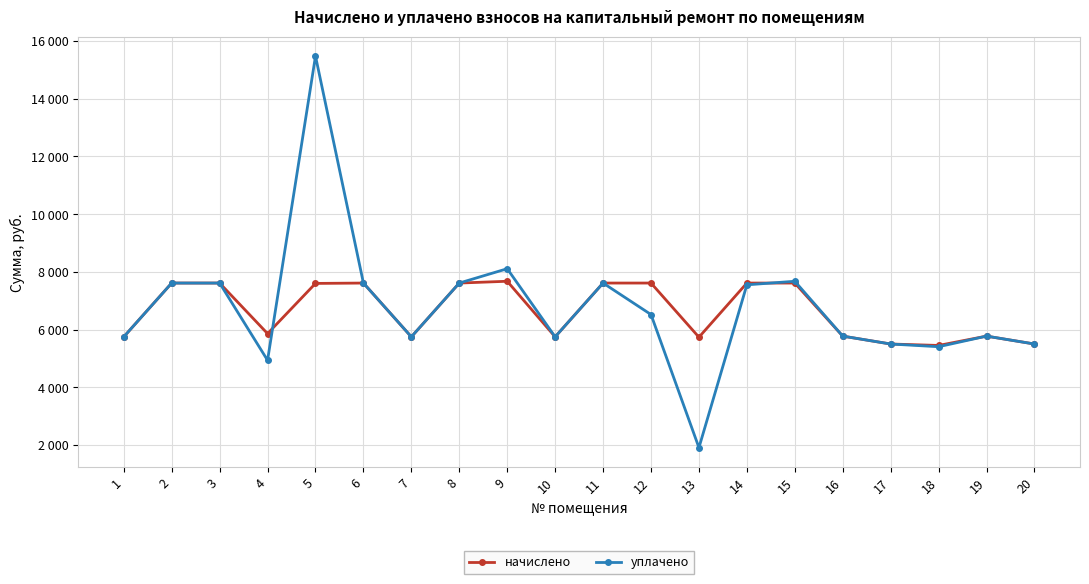

Which label corresponds to the largest value in the chart?

5